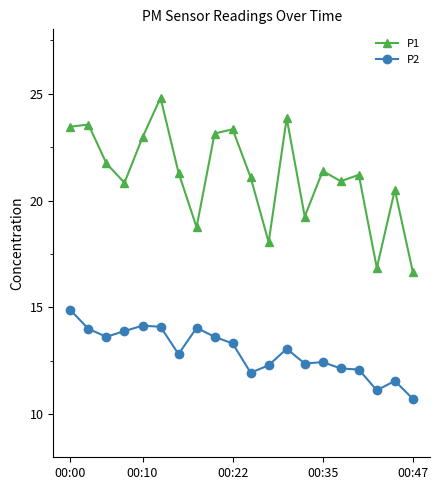

True or false: P1 and P2 cross at least once.

False